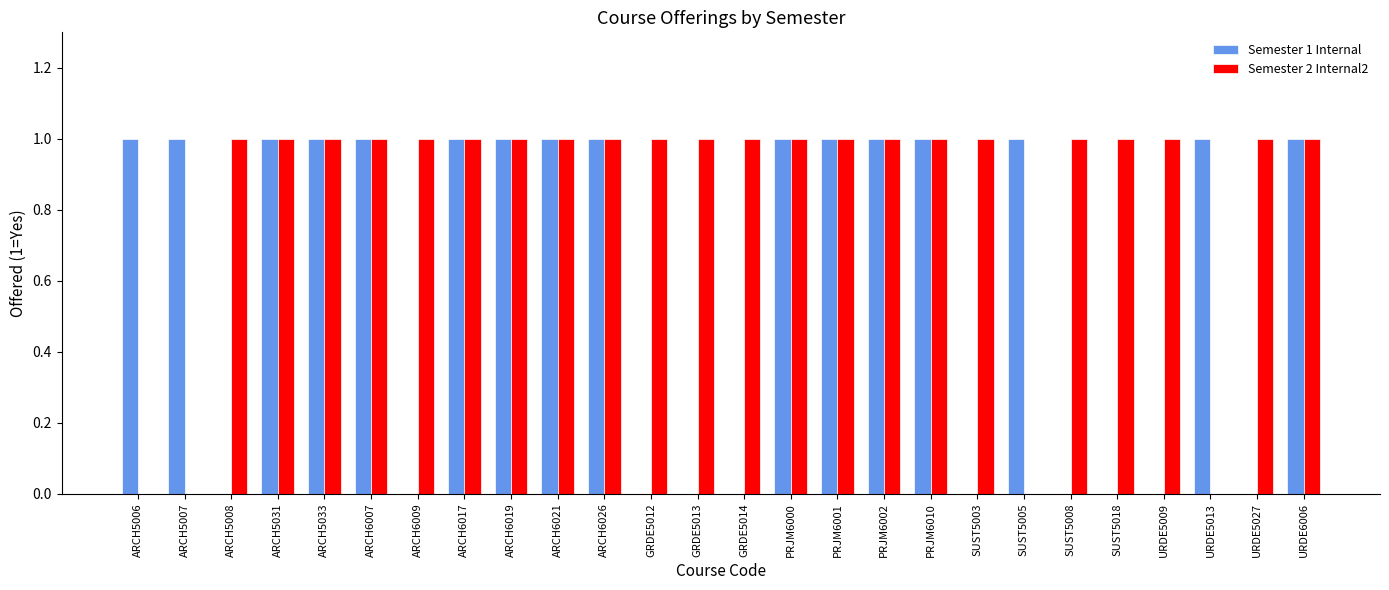

How many groups of bars are there?

26